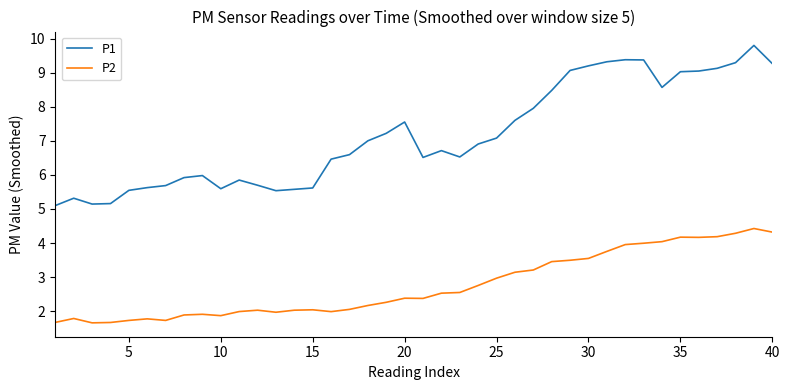

True or false: P1 and P2 intersect in this chart.

False